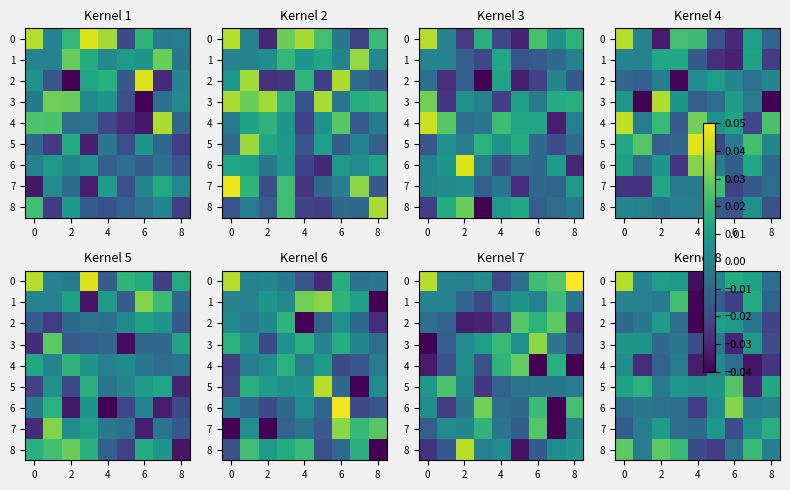

What is the difference between the maximum and minimum values in the 8 series?

0.1